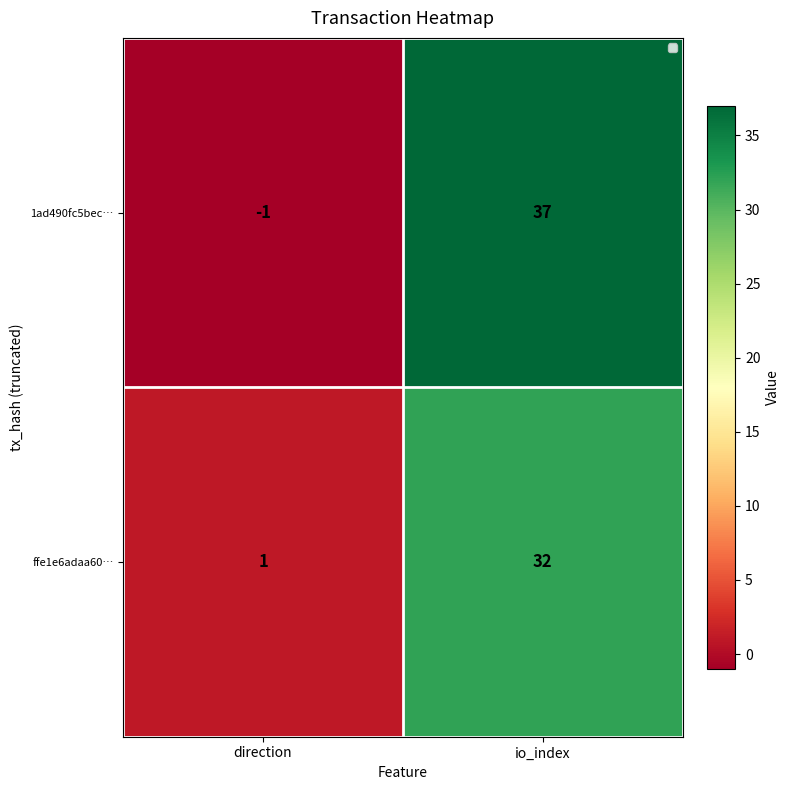

The value of ffe1e6adaa60… at io_index is 32. True or false?

True